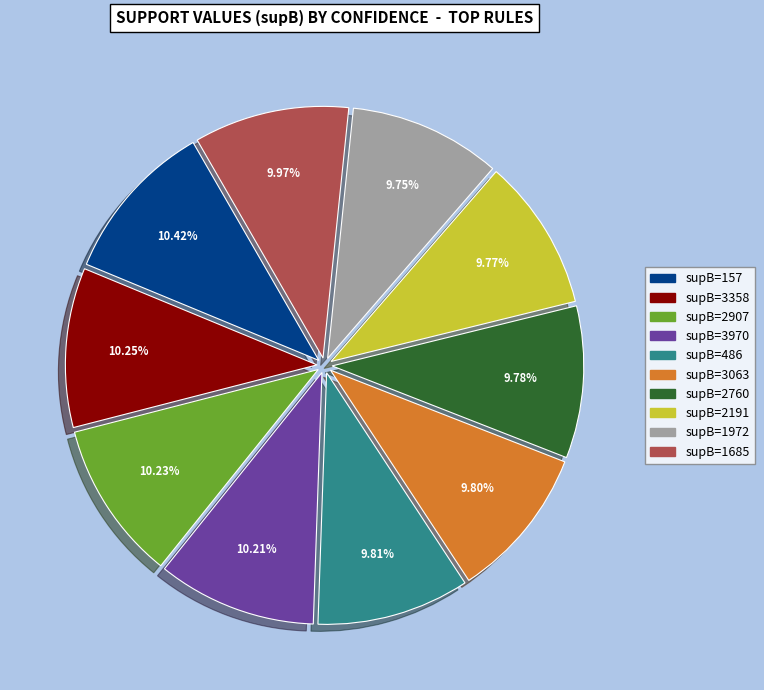

How many segments does this pie chart have?

10